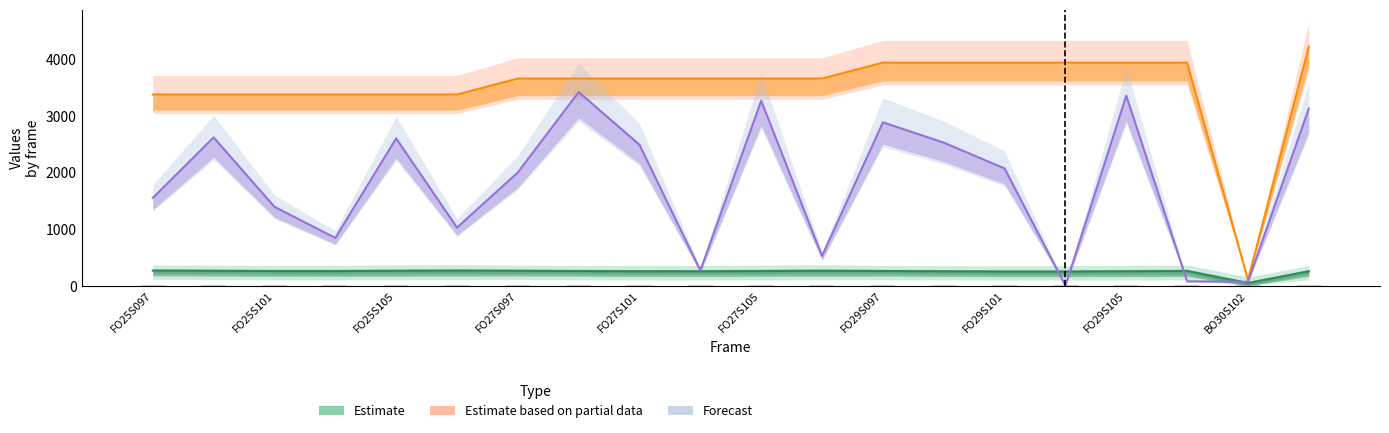

What is the total value across all series at FO29S105?

7556.9